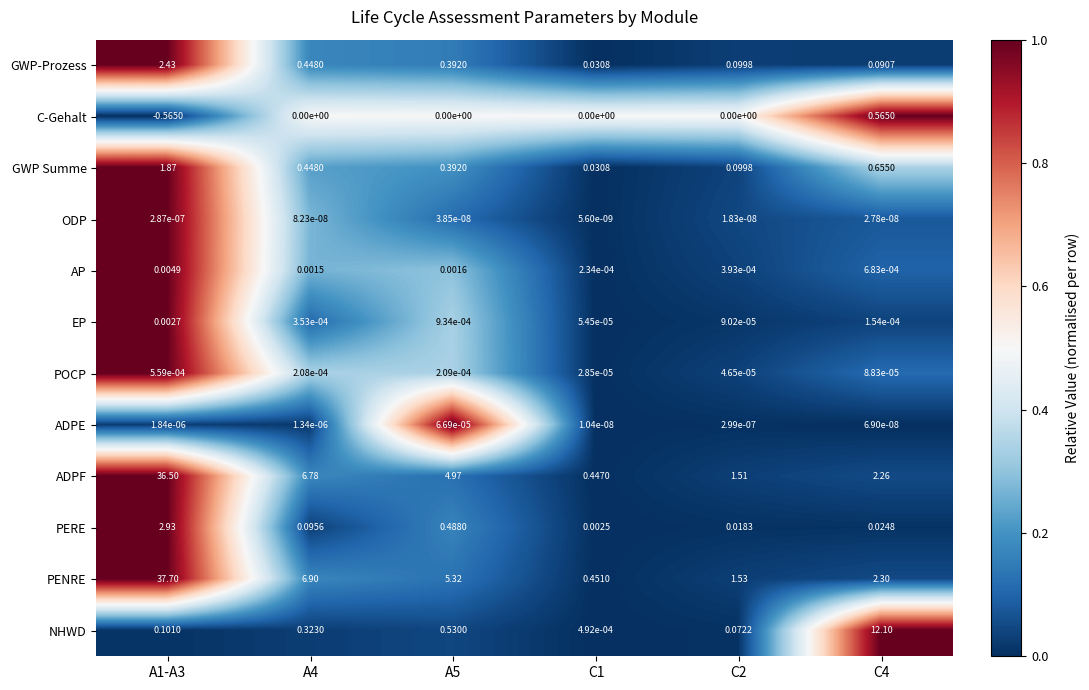

Is the value of AP at A5 greater than the value of ADPE at A1-A3?

Yes